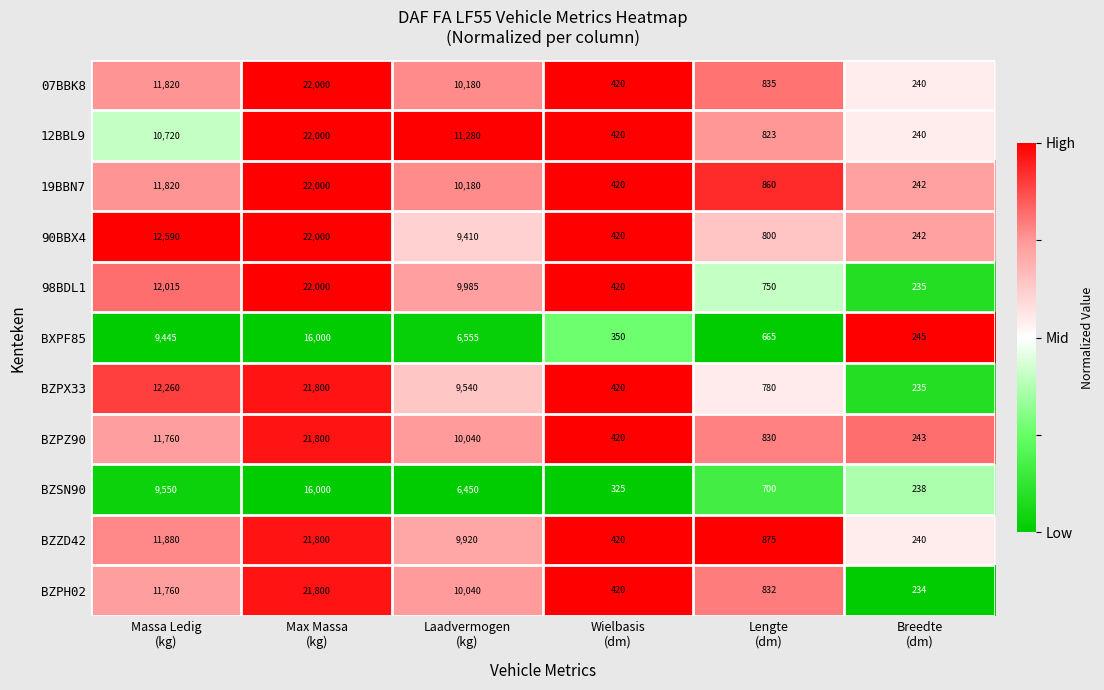

Which label corresponds to the smallest value in the chart?

Breedte
(dm)